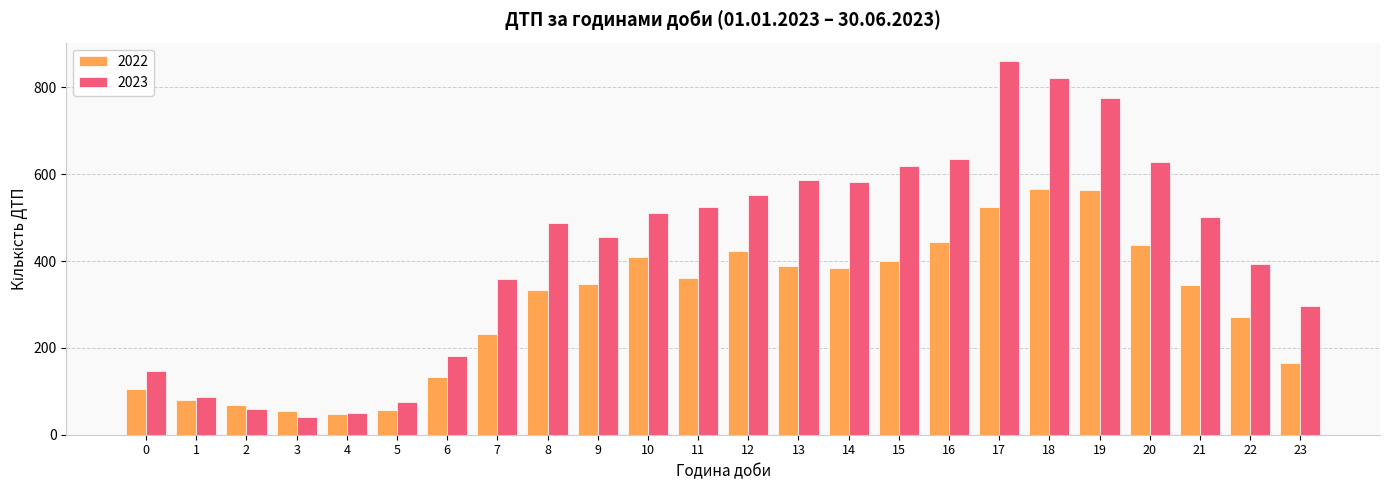

Which series has the largest range (max minus min)?

2023